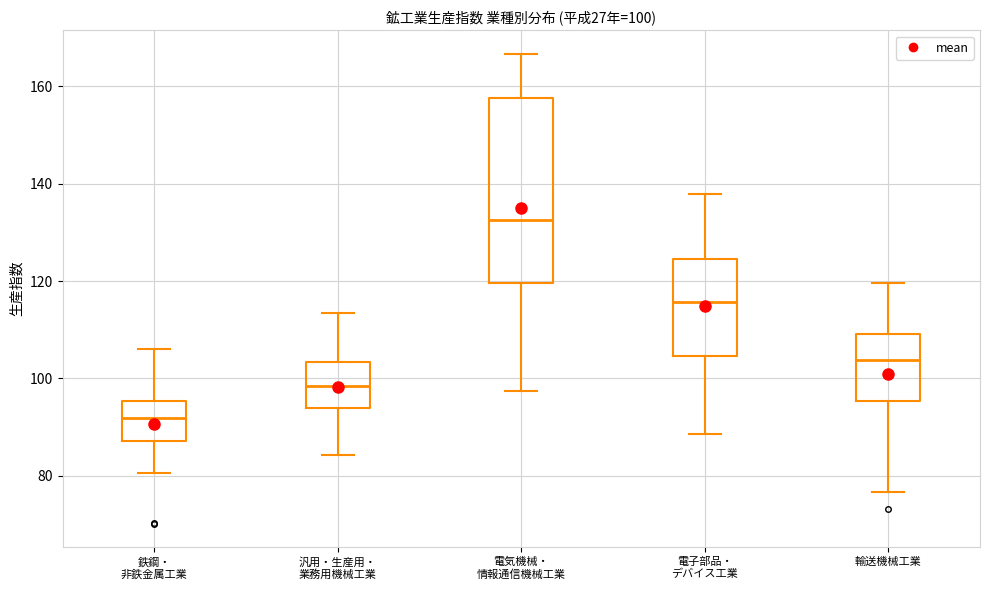

Which box is the tallest, from its lower edge to its upper edge?

電気機械・ 情報通信機械工業